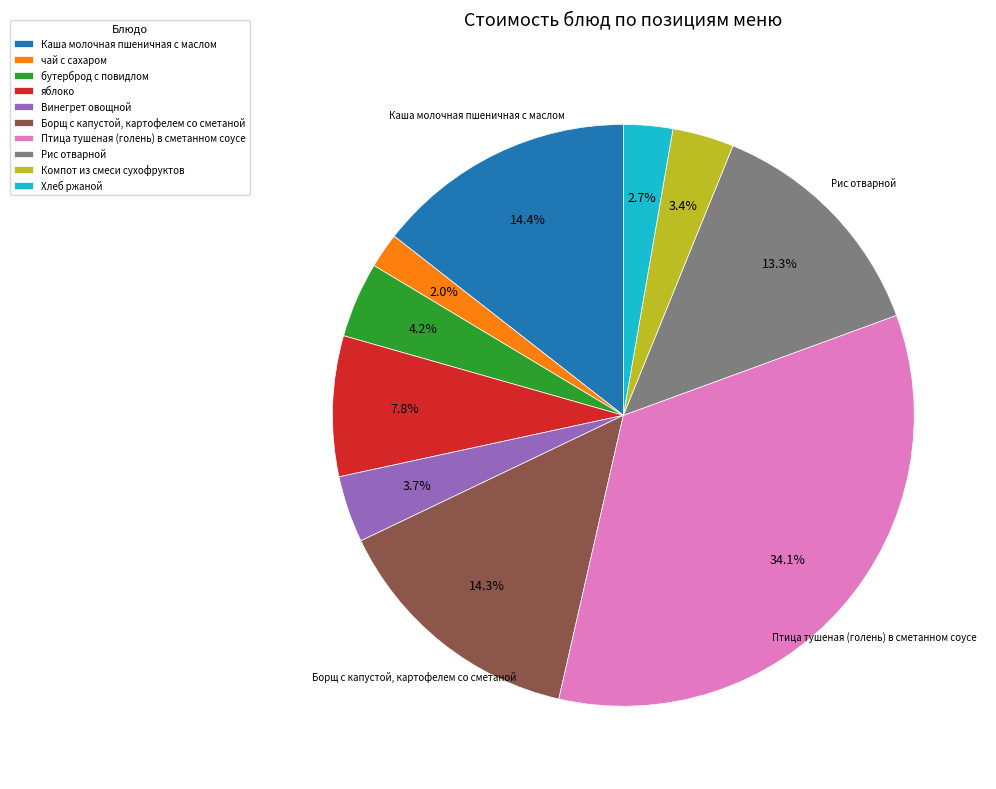

To the nearest percent, what portion does Компот из смеси сухофруктов represent?

3%